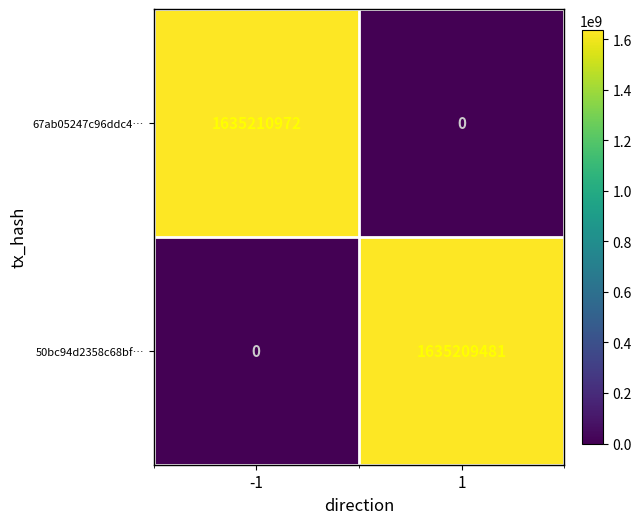

How many distinct data groups are displayed?

2